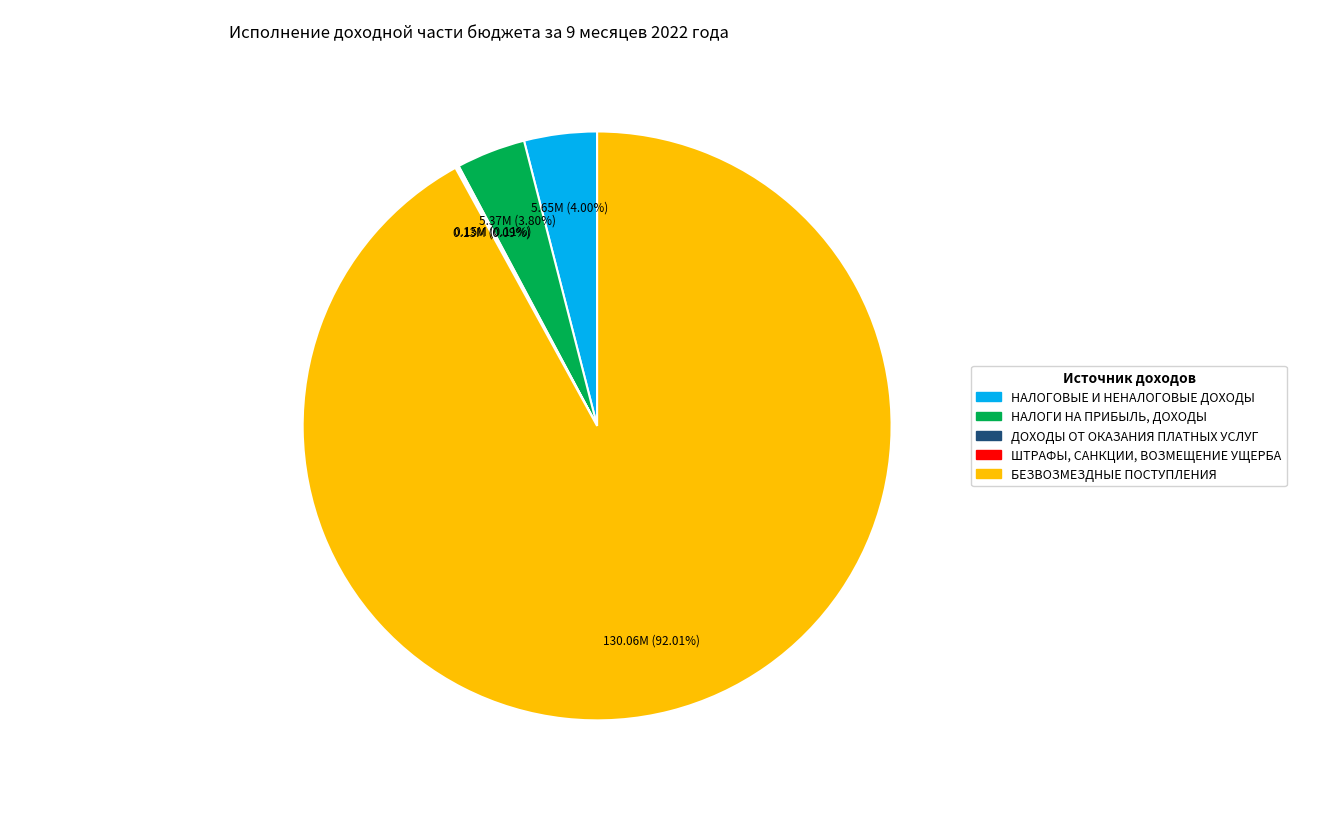

Is НАЛОГИ НА ПРИБЫЛЬ, ДОХОДЫ the majority of the pie?

No